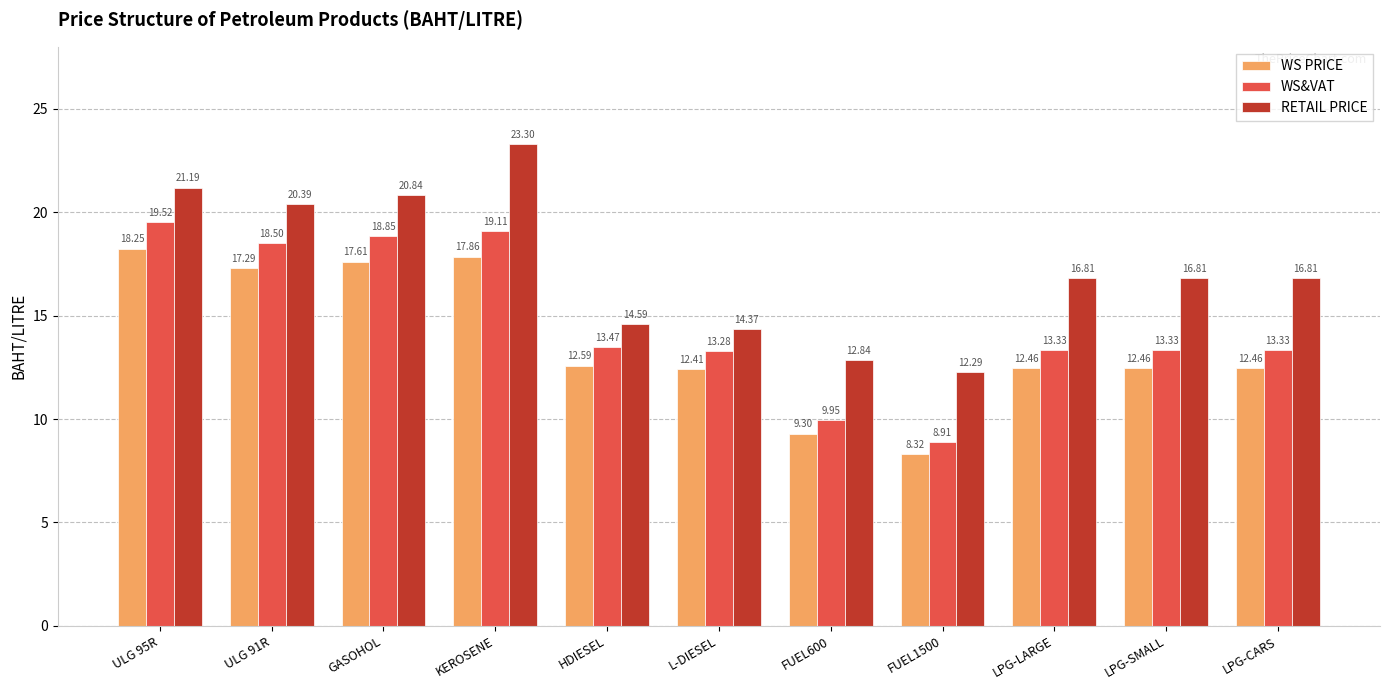

What is the lowest value of the WS&VAT series?

8.9